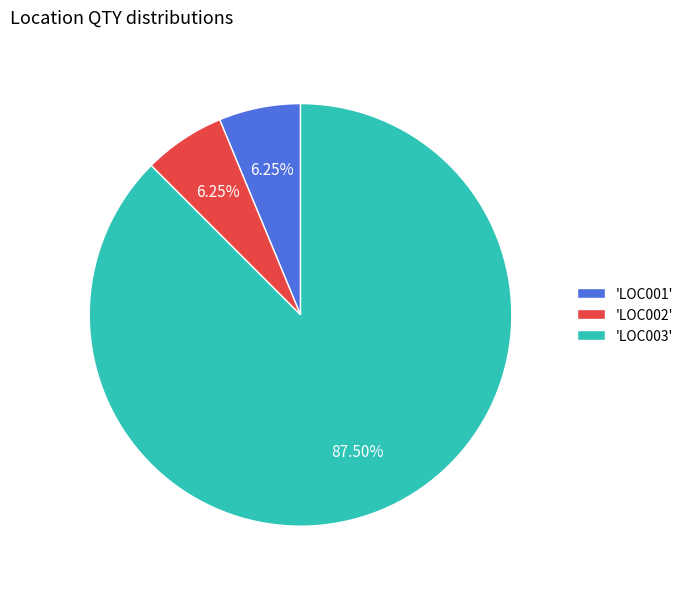

Which has a higher value, 'LOC002' or 'LOC003'?

'LOC003'